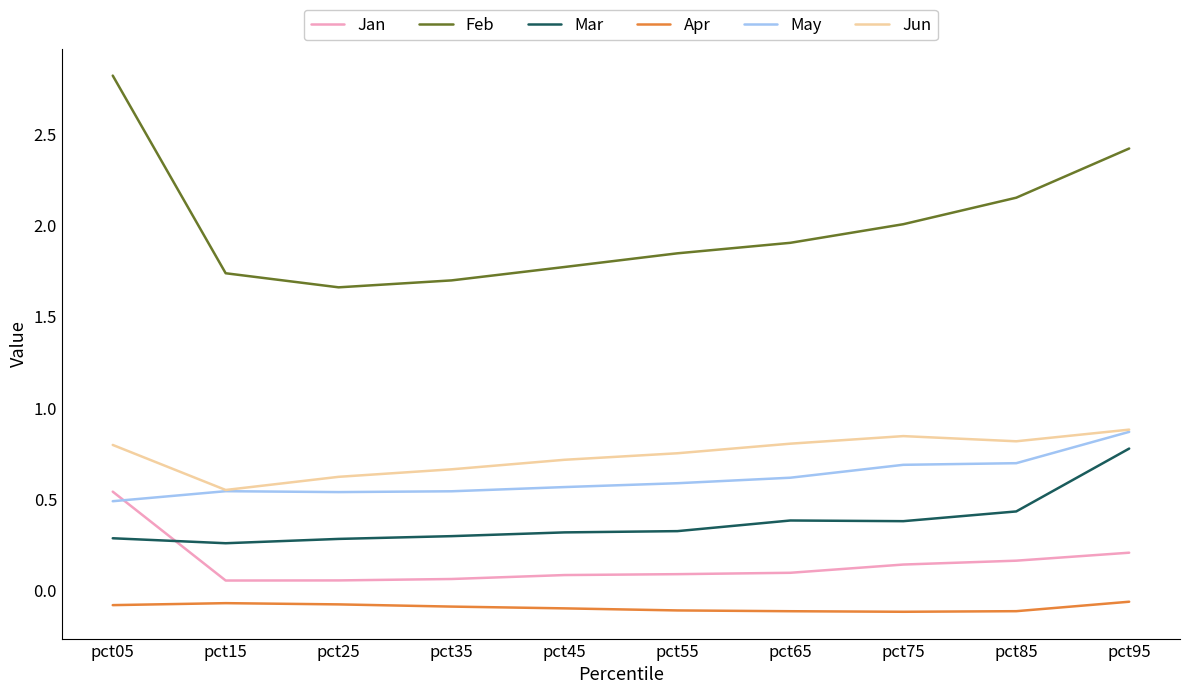

At which label does Mar reach its peak?

pct95